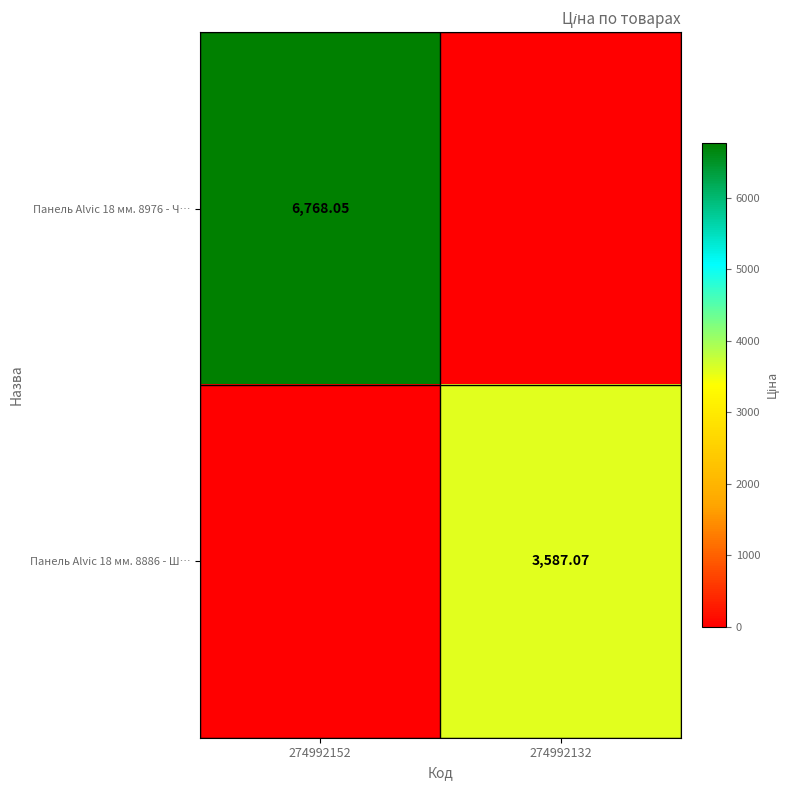

How many data points in Панель Alvic 18 мм. 8976 - Ч… are above 6768?

1